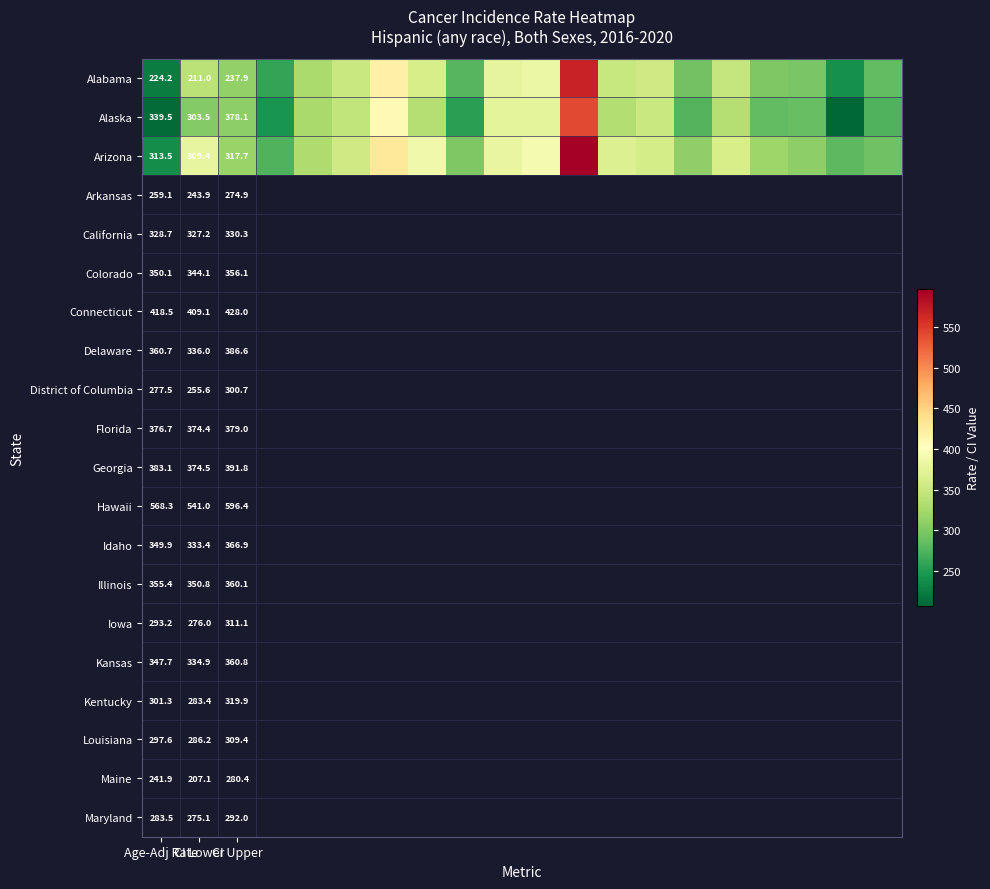

Which has a higher value, 15 or Age-Adj Rate?

15